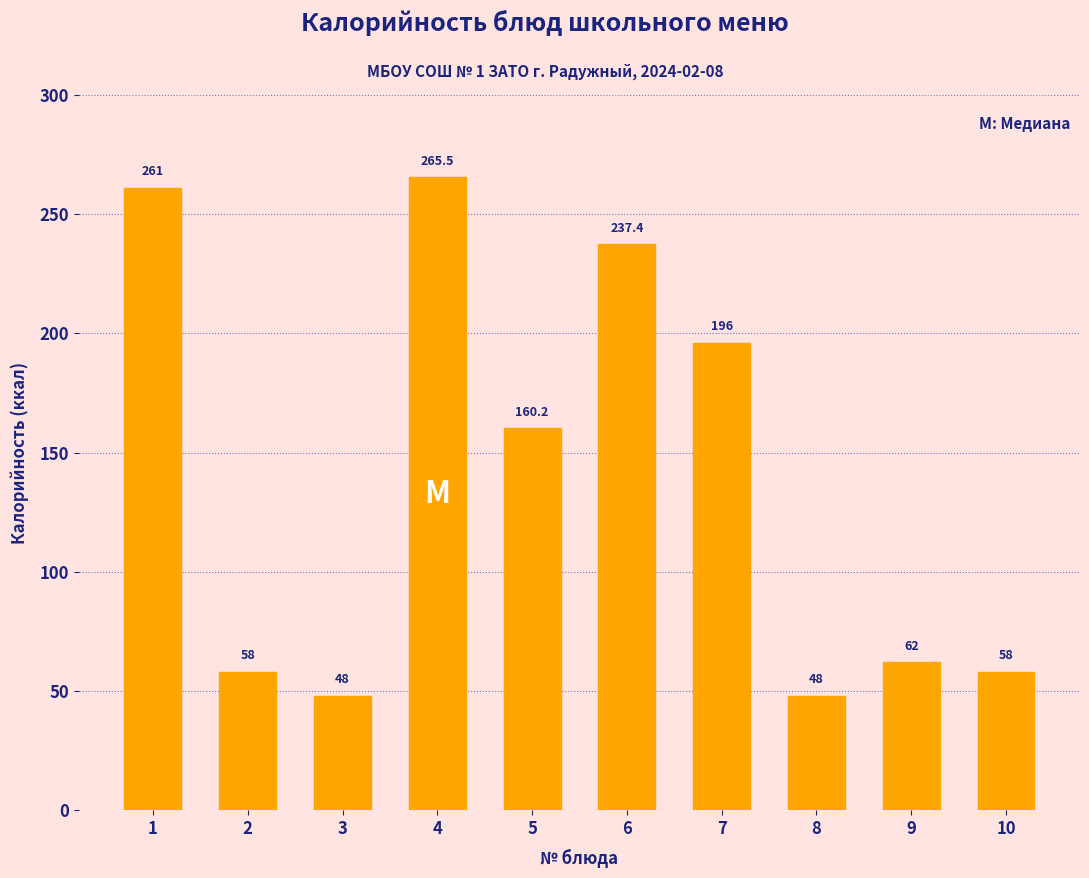

Reading left to right, extract all data points from this chart.

1=261.0	2=58.0	3=48.0	4=265.5	5=160.2	6=237.4	7=196.0	8=48.0	9=62.0	10=58.0